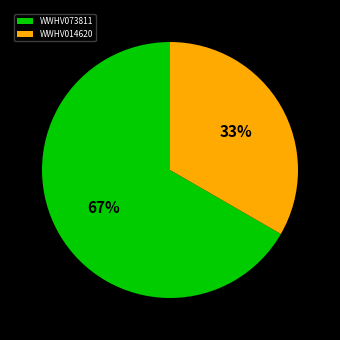

To the nearest percent, what is the average slice percentage?

50%